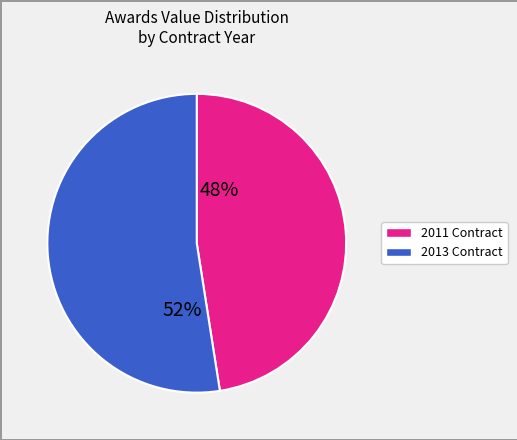

To the nearest percent, what is the average slice percentage?

50%